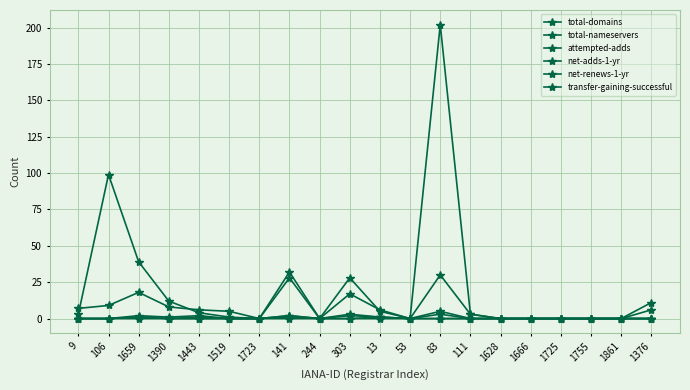

True or false: net-renews-1-yr and attempted-adds cross at least once.

False